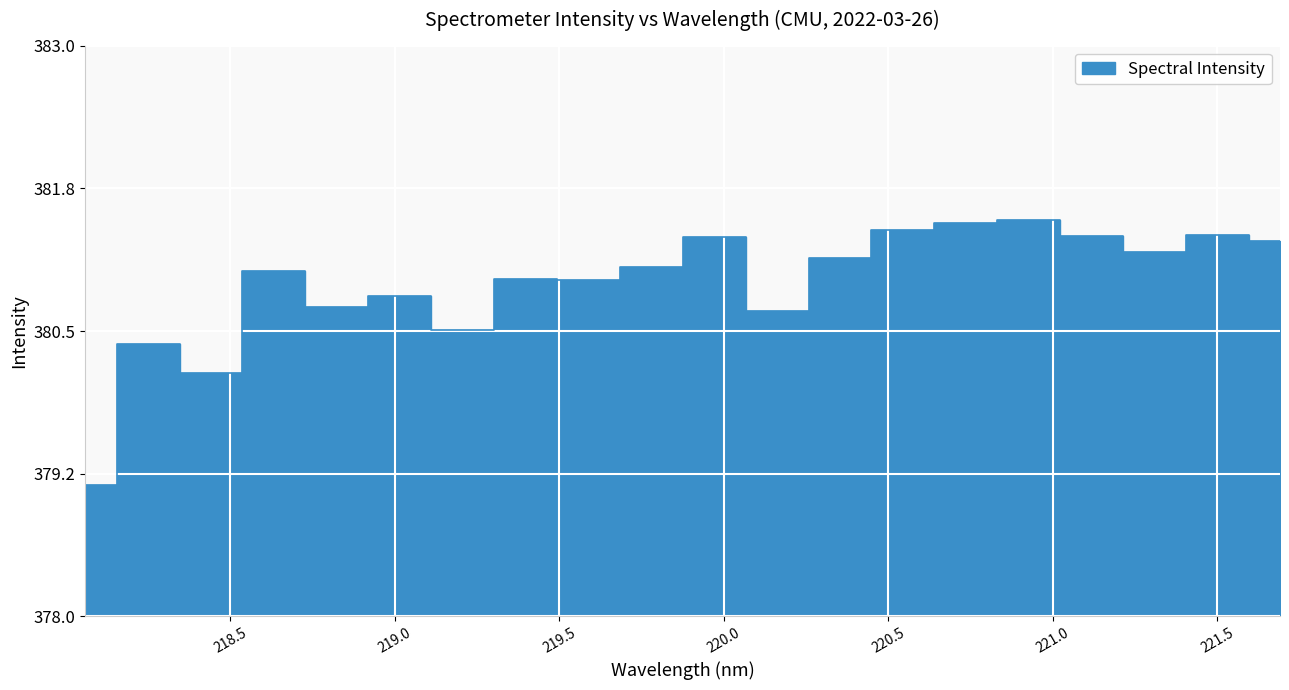

At which label does the data first exceed 381?

218.6332